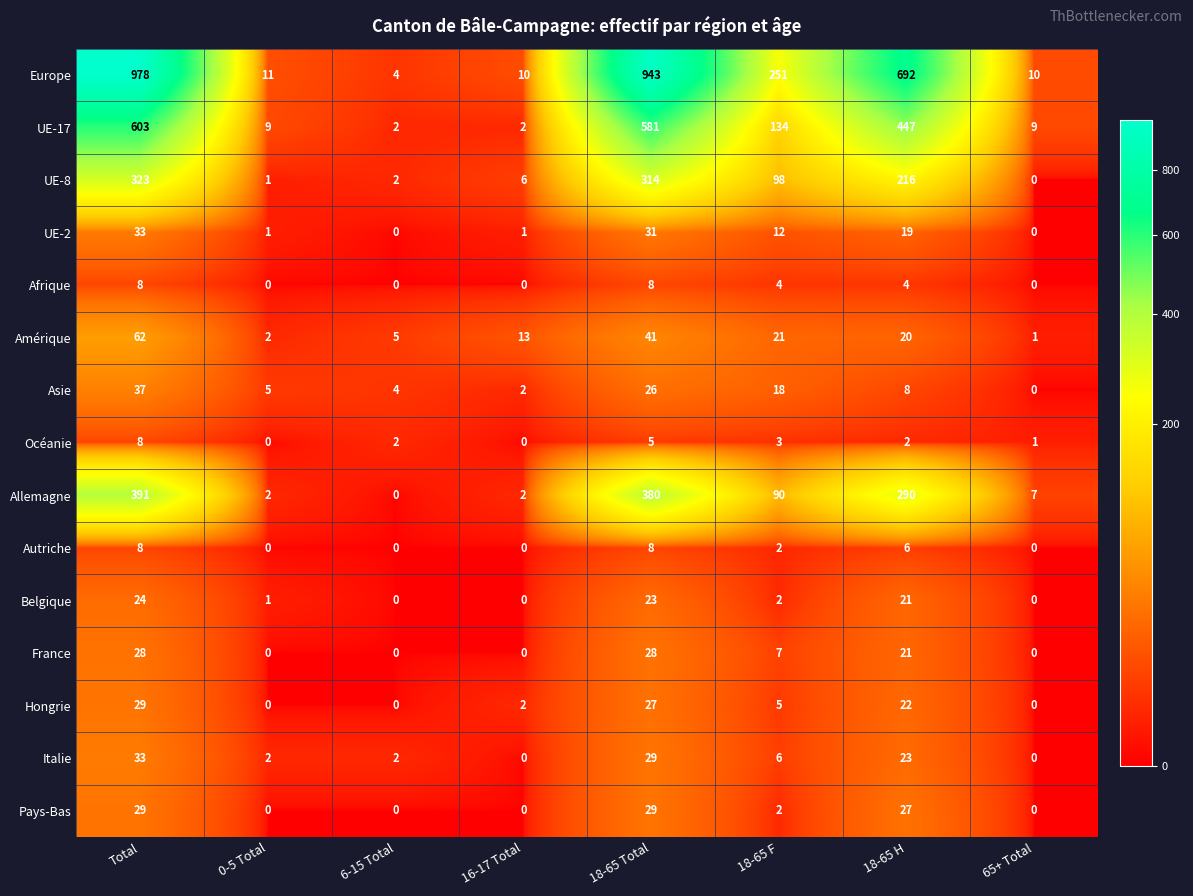

Between 18-65 Total and 18-65 H, which series saw the biggest shift?

Europe